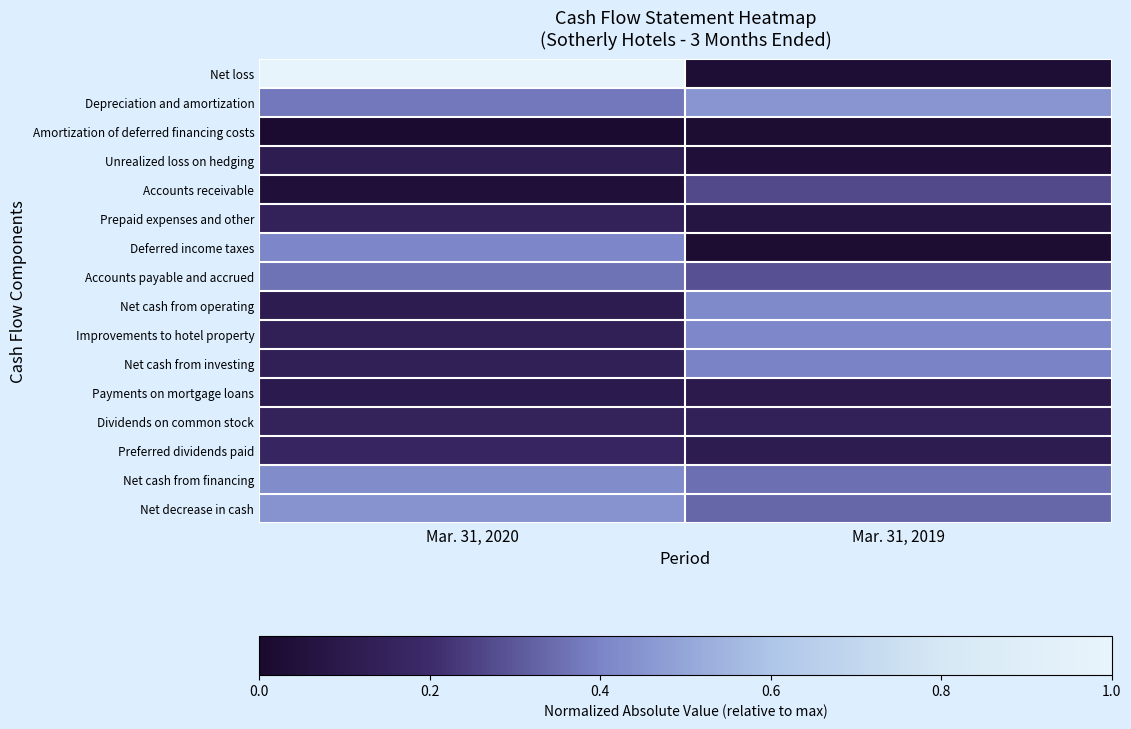

At which category is the sum across all series the highest?

Mar. 31, 2020